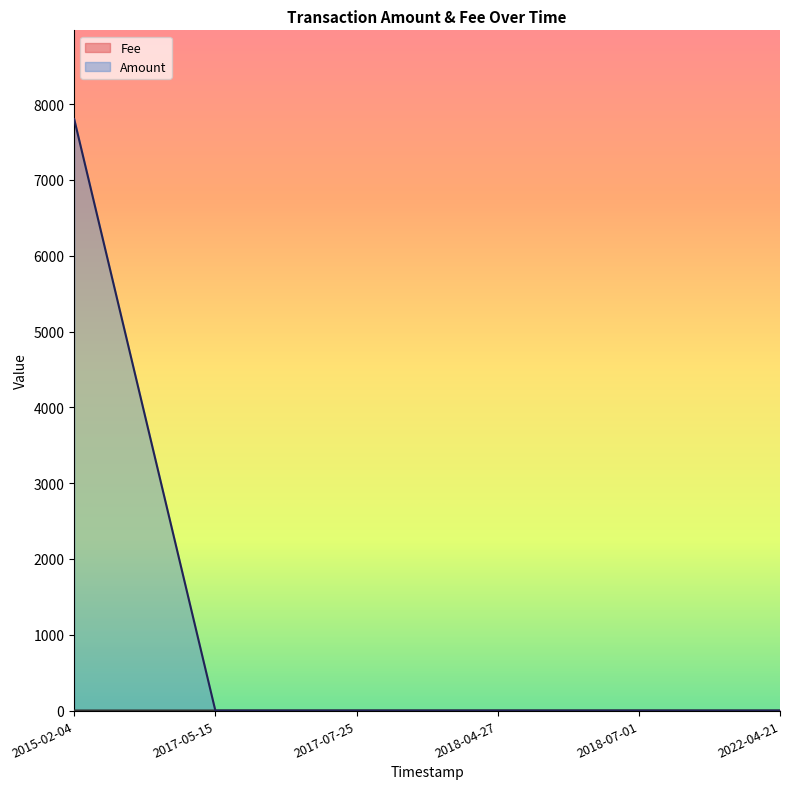

Which series has the widest spread of values?

Amount